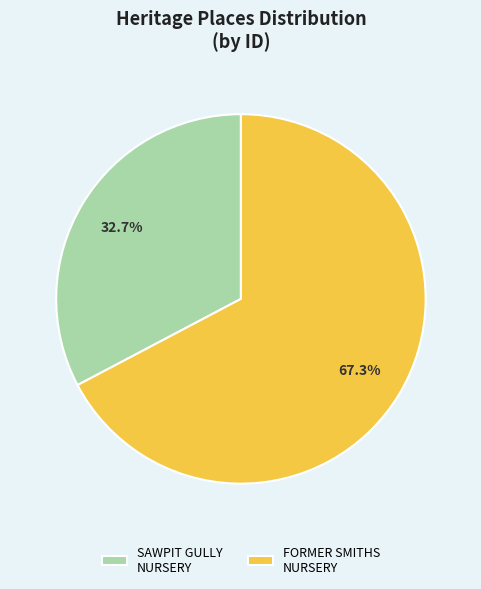

Approximately how many times larger is the value at SAWPIT GULLY NURSERY compared to FORMER SMITHS NURSERY?

0.5